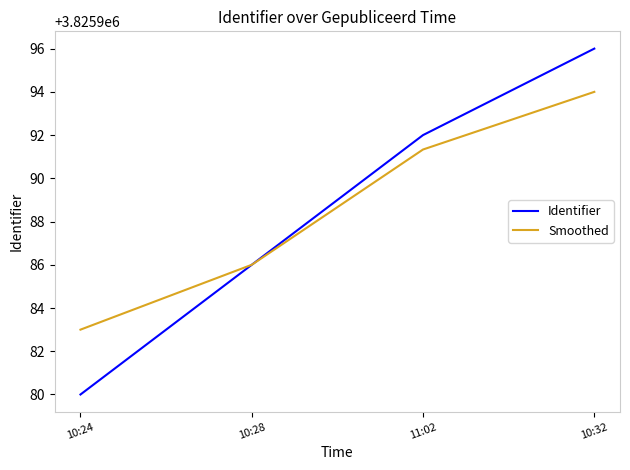

Reading right to left, transcribe all the data shown in this chart.

Identifier: 10:32=3825996.0	11:02=3825992.0	10:28=3825986.0	10:24=3825980.0
Smoothed: 10:32=3825994.0	11:02=3825991.3	10:28=3825986.0	10:24=3825983.0